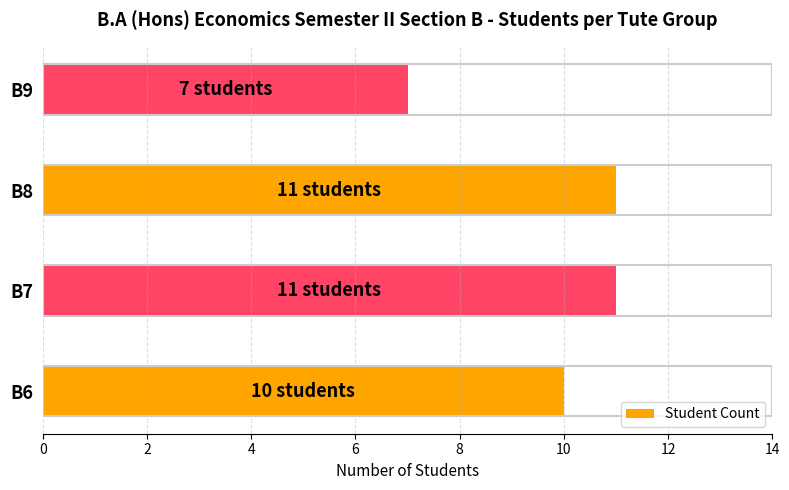

Reading bottom to top, transcribe all the data shown in this chart.

10	11	11	7